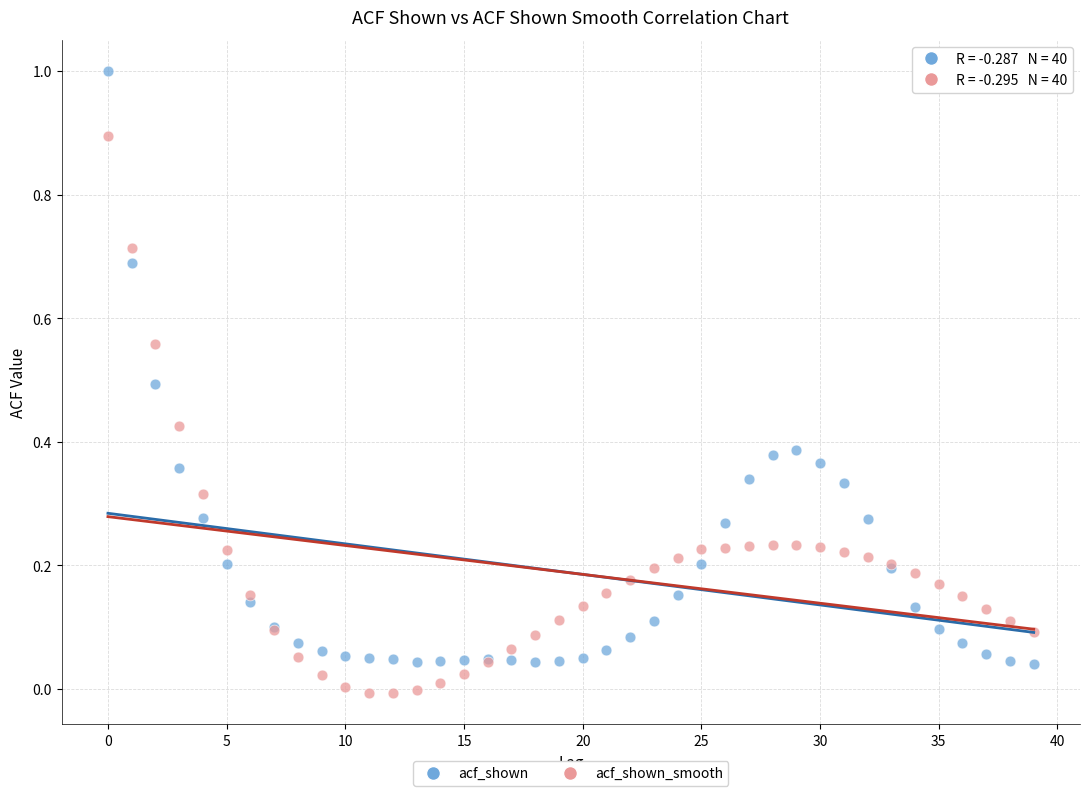

Which series reaches the maximum Y coordinate?

acf_shown